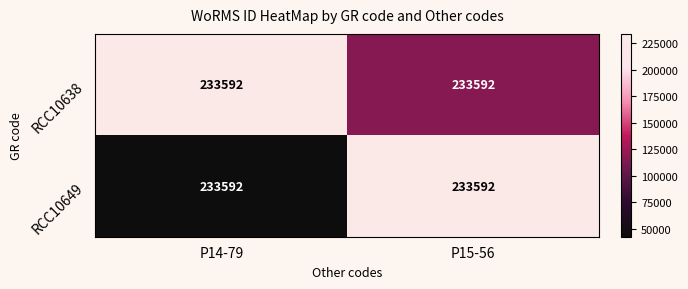

Which has a higher value, P15-56 or P14-79?

P14-79